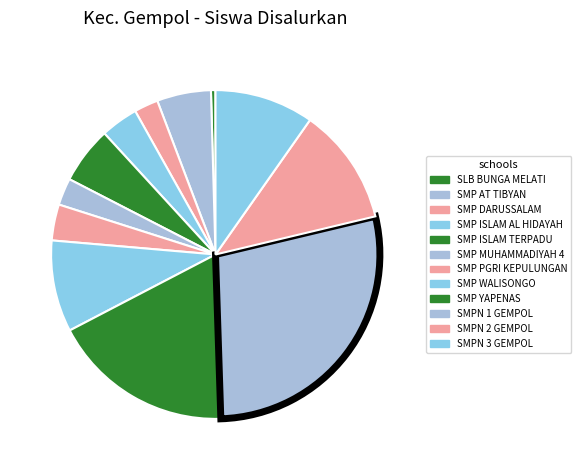

How many segments does this pie chart have?

12